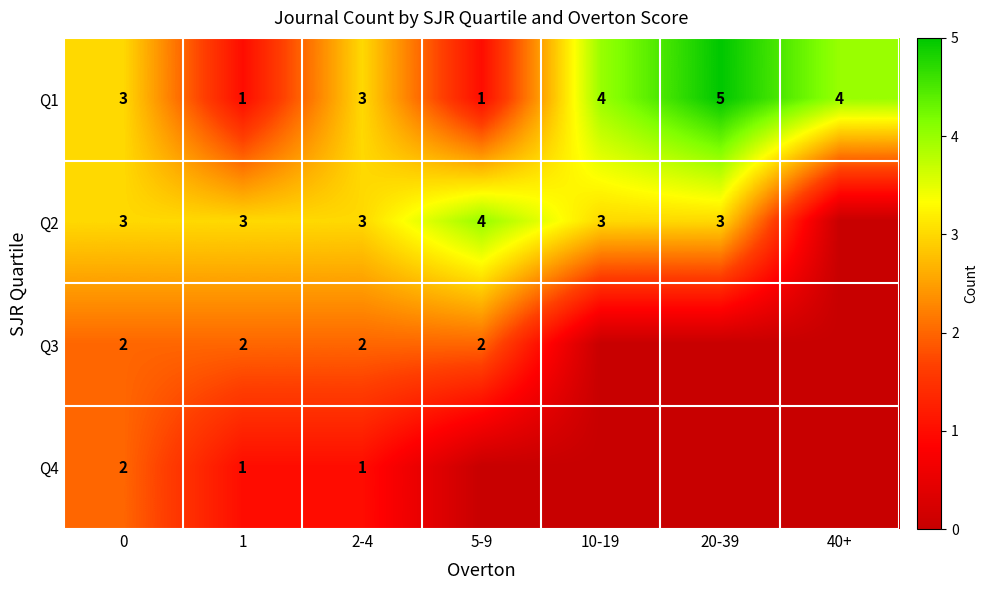

Is the value of Q2 at 1 greater than the value of Q3 at 0?

Yes